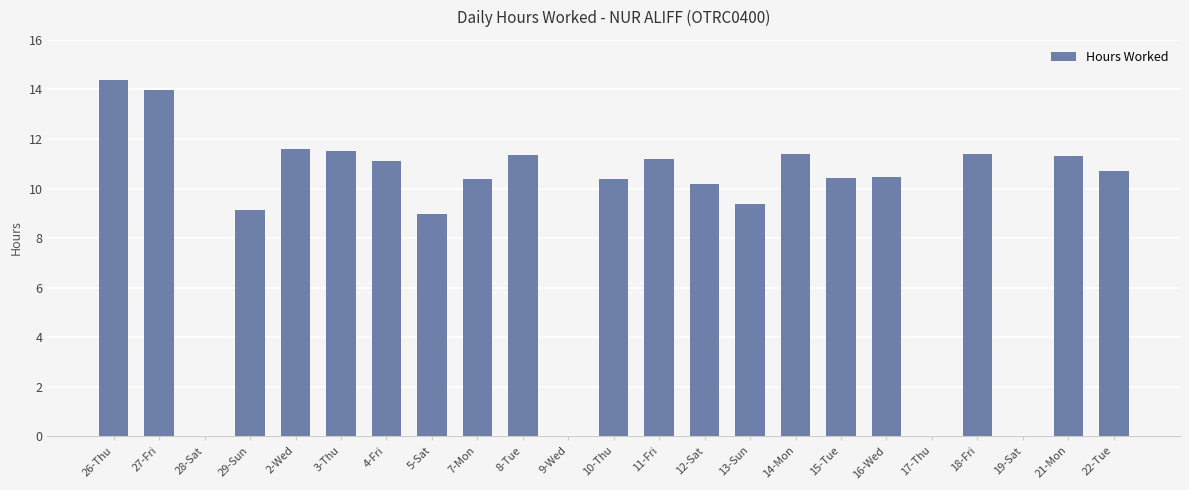

Which category has the highest value across all series?

26-Thu